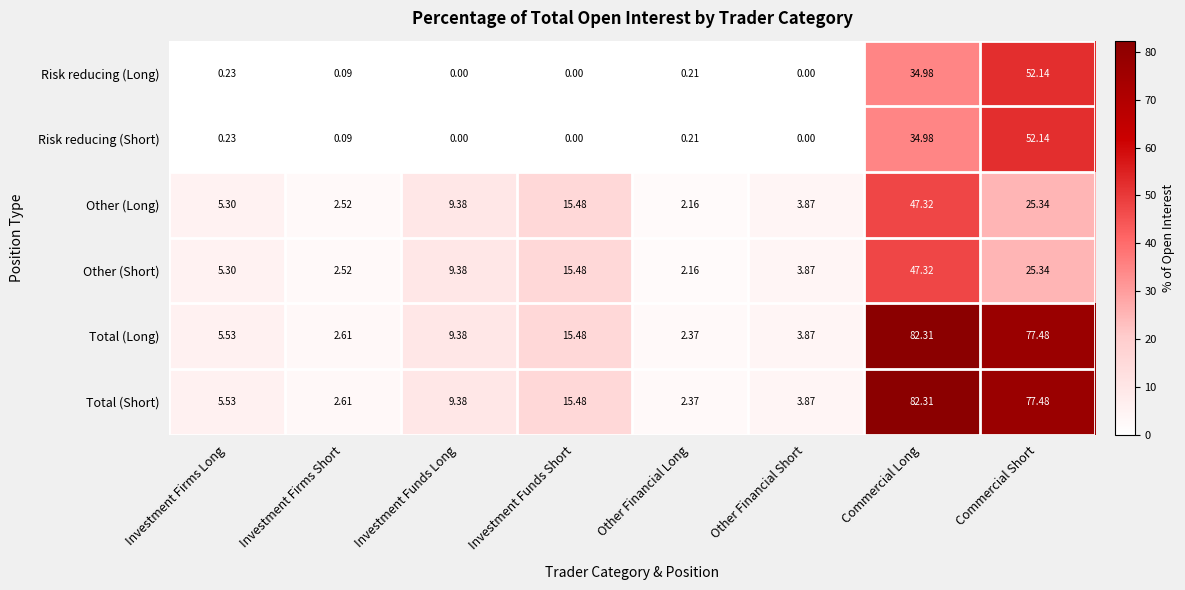

List the labels in order of Other (Short) value, smallest first.

Other Financial Long, Investment Firms Short, Other Financial Short, Investment Firms Long, Investment Funds Long, Investment Funds Short, Commercial Short, Commercial Long